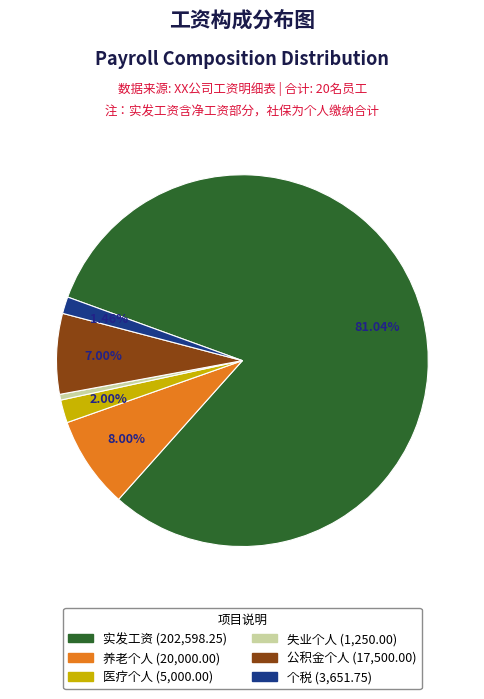

Does any single category account for the majority?

Yes